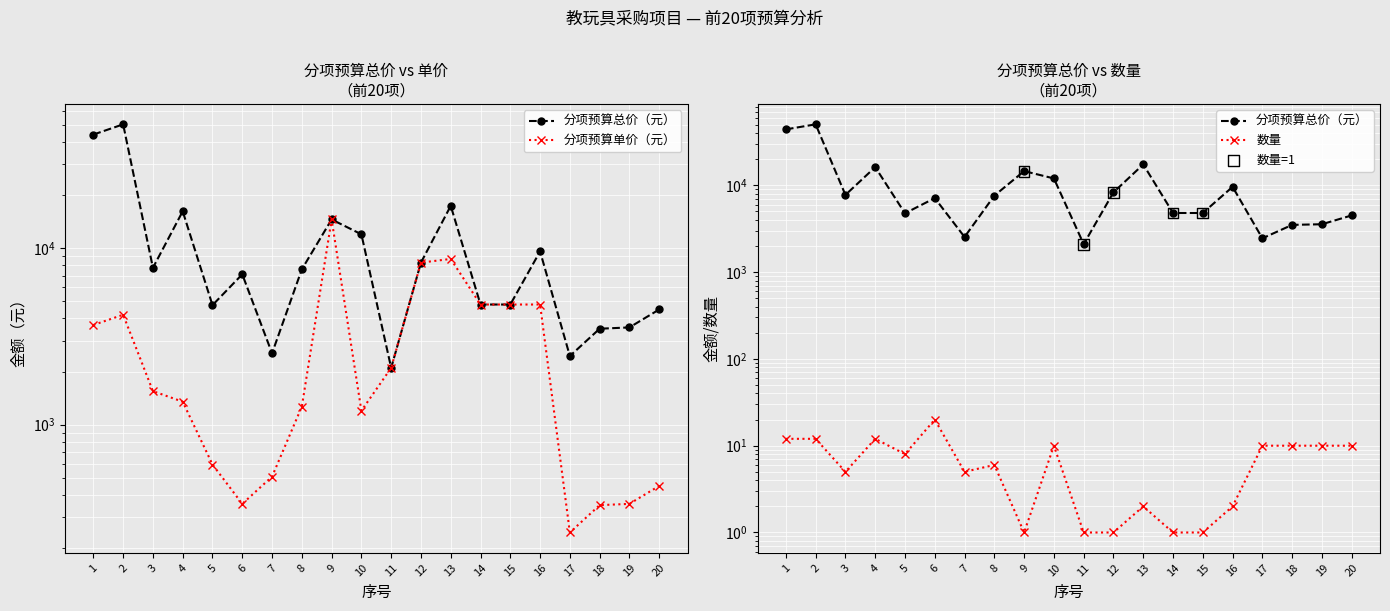

What are all the series names shown in the legend?

分项预算总价（元）, 分项预算单价（元）, 数量